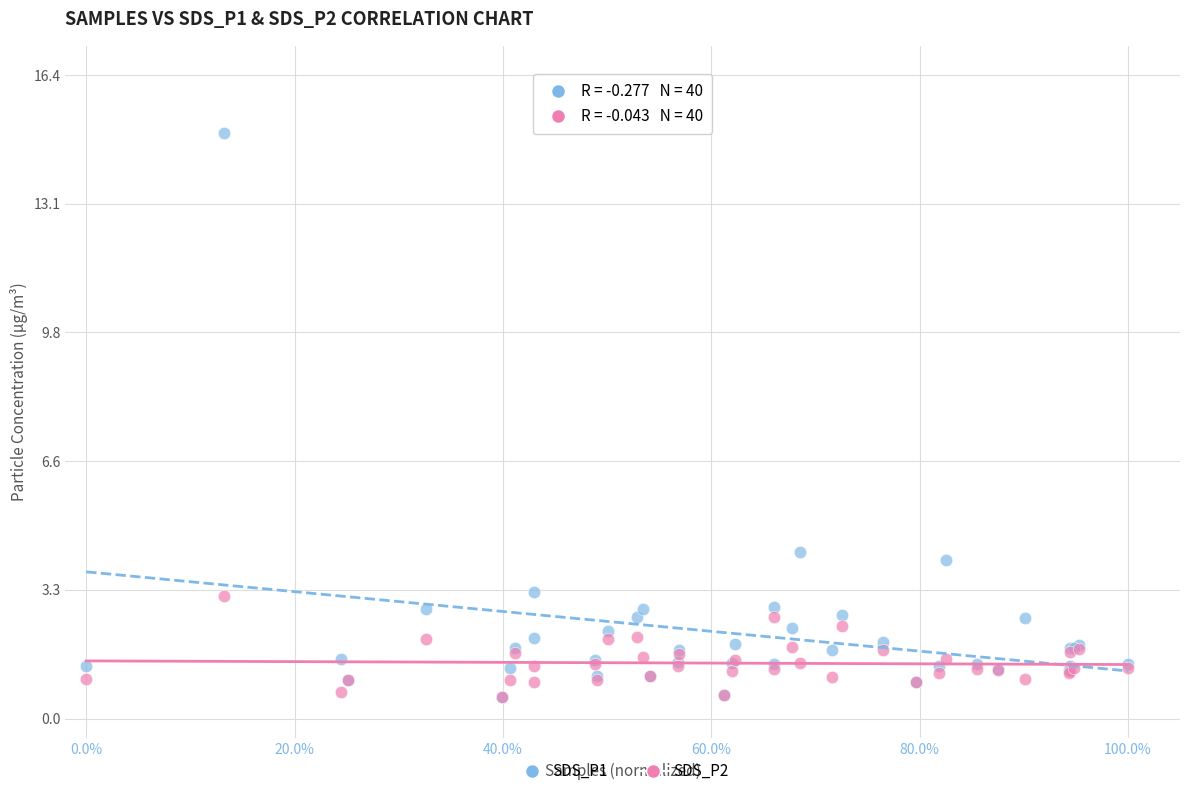

Which series has the largest Y range (max minus min)?

SDS_P1